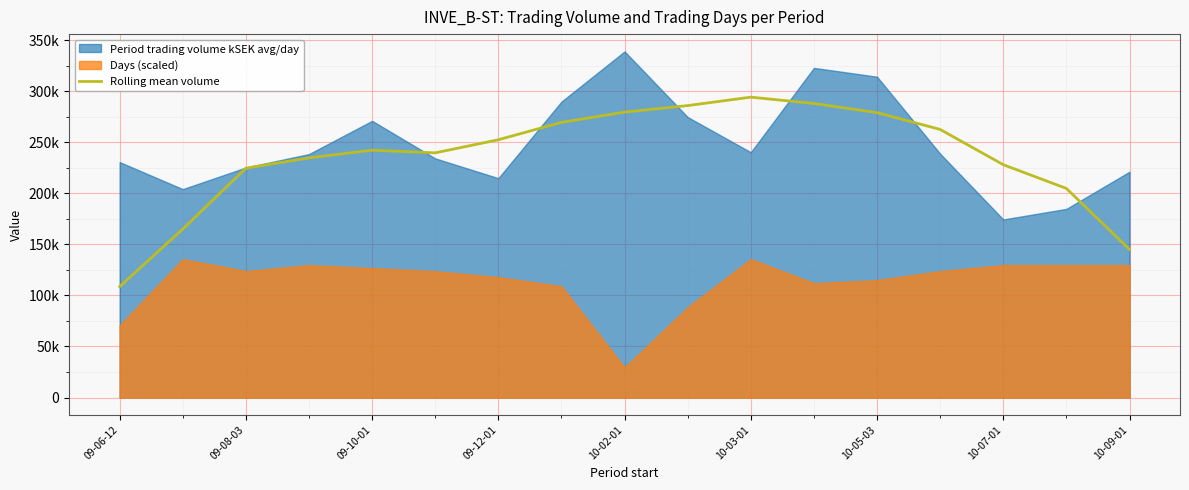

What is the change in value from 09-06-12 to 10-09-01?

+36406.5